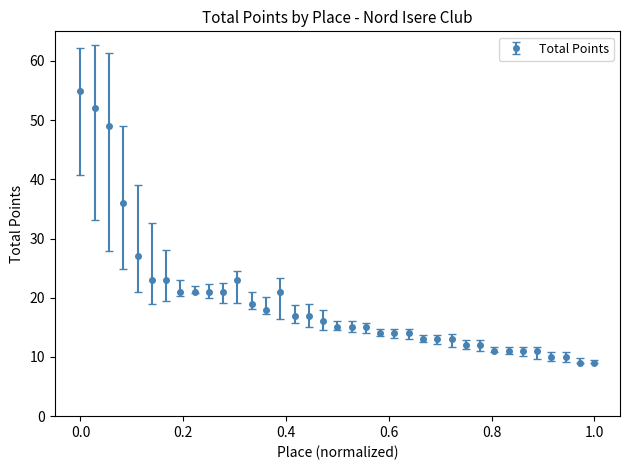

What is the value of the 35th point from the left?

10